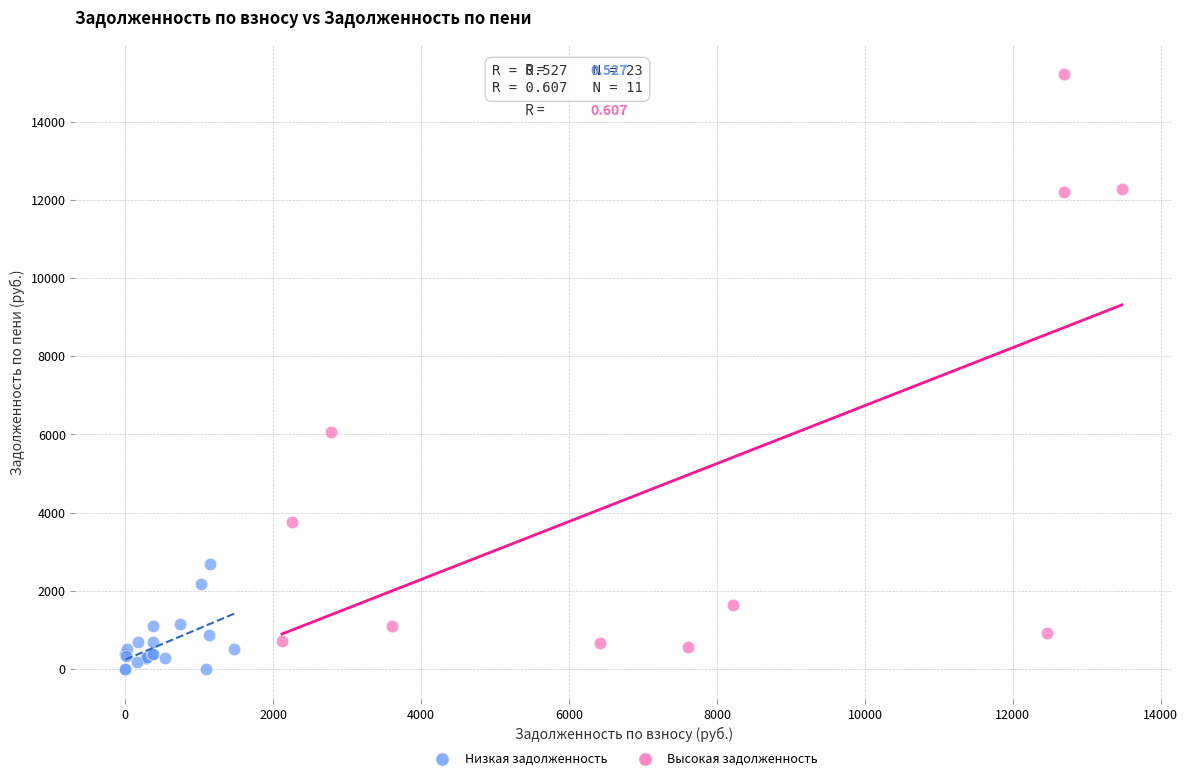

Which series has the largest Y range (max minus min)?

Высокая задолженность